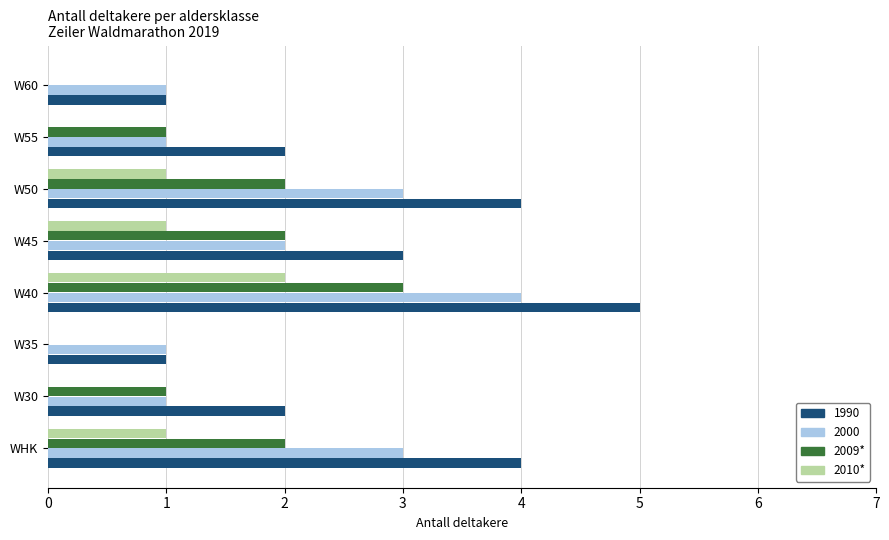

What is the sum of the 1990 values at W60 and W30?

3